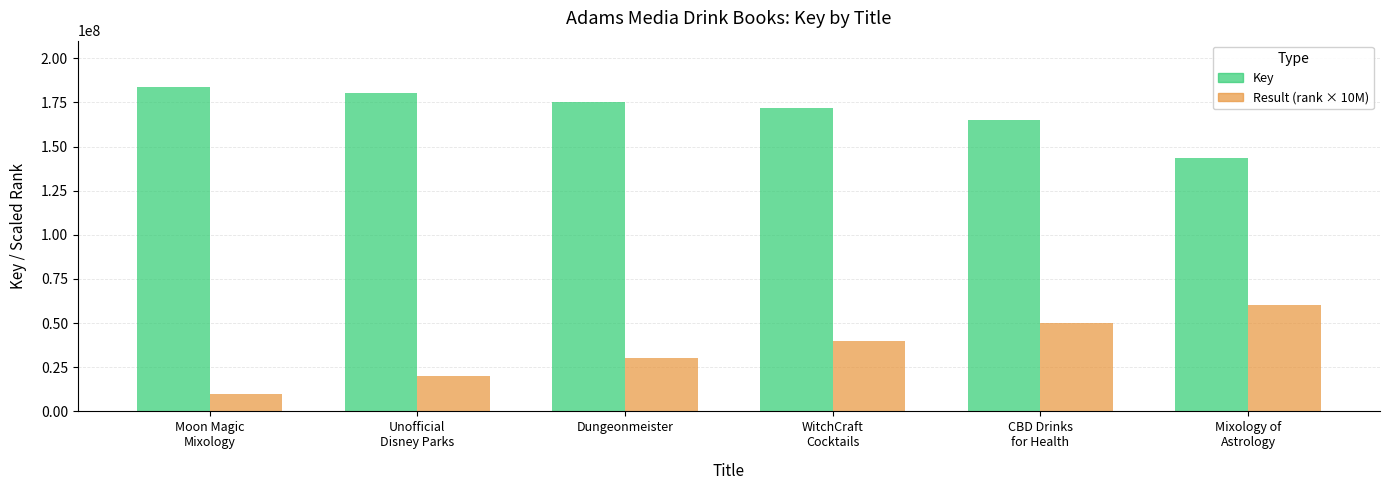

What is the maximum value shown in the chart?

183959483